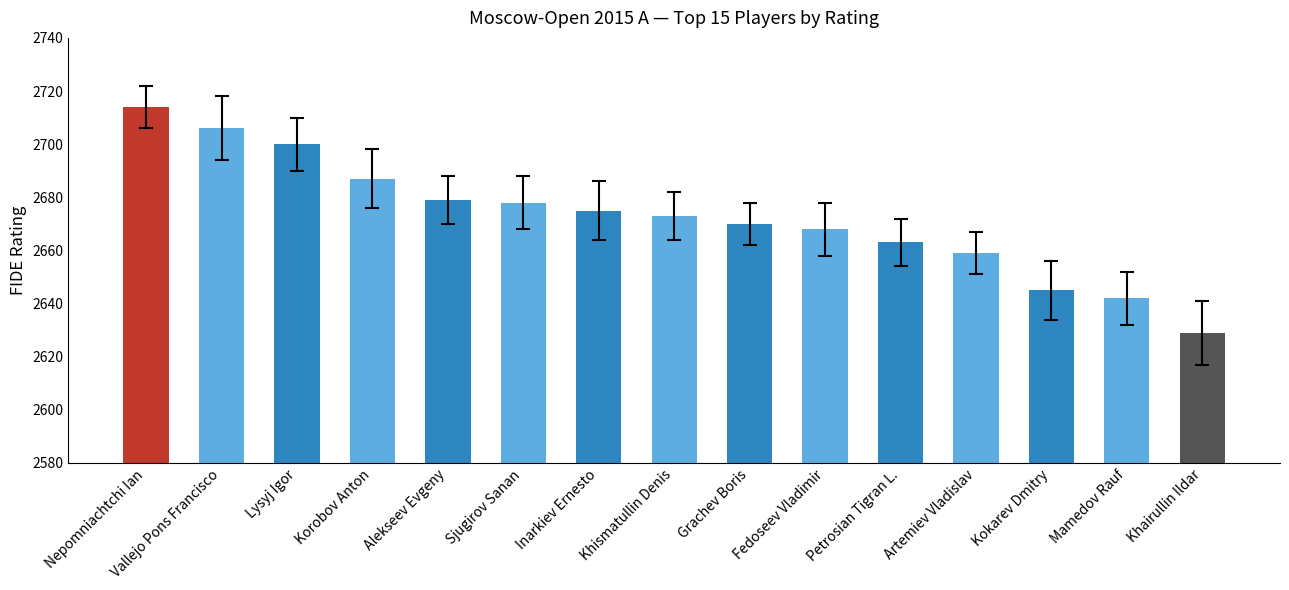

What is the average value?

2673